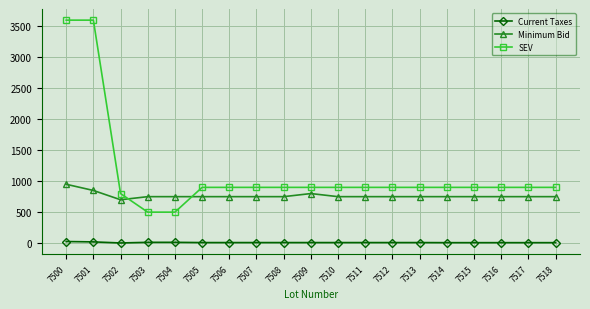

What are all the series names shown in the legend?

Current Taxes, Minimum Bid, SEV